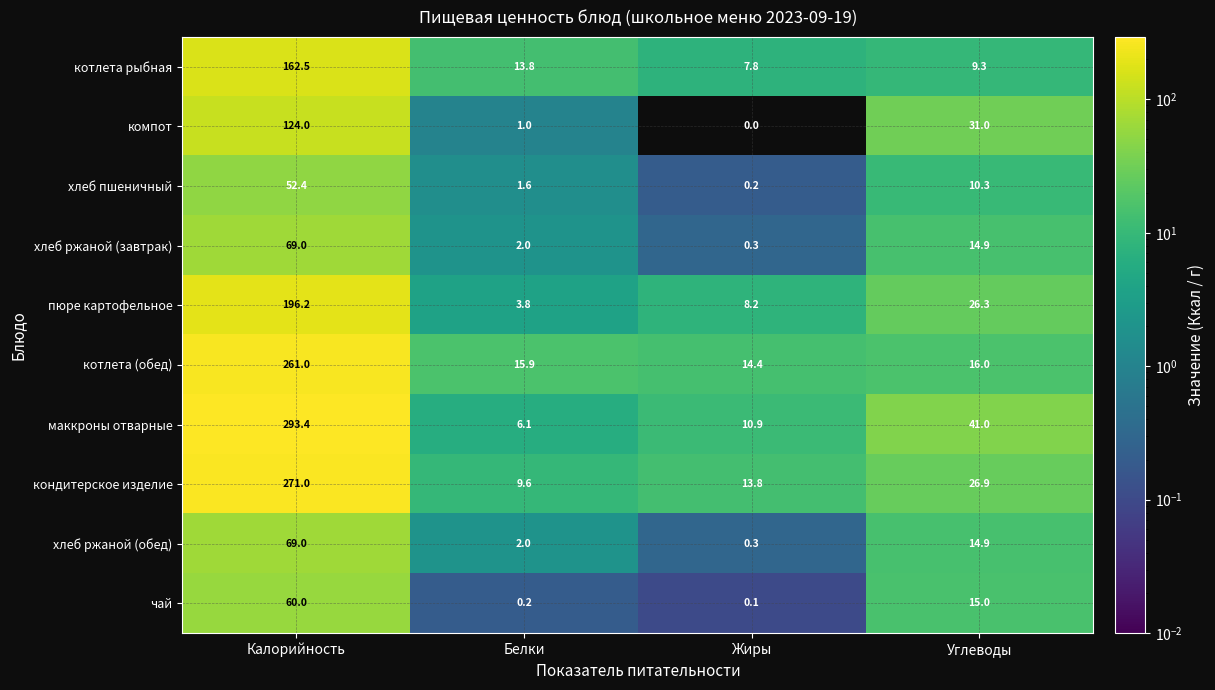

Which label corresponds to the smallest value in the chart?

Жиры